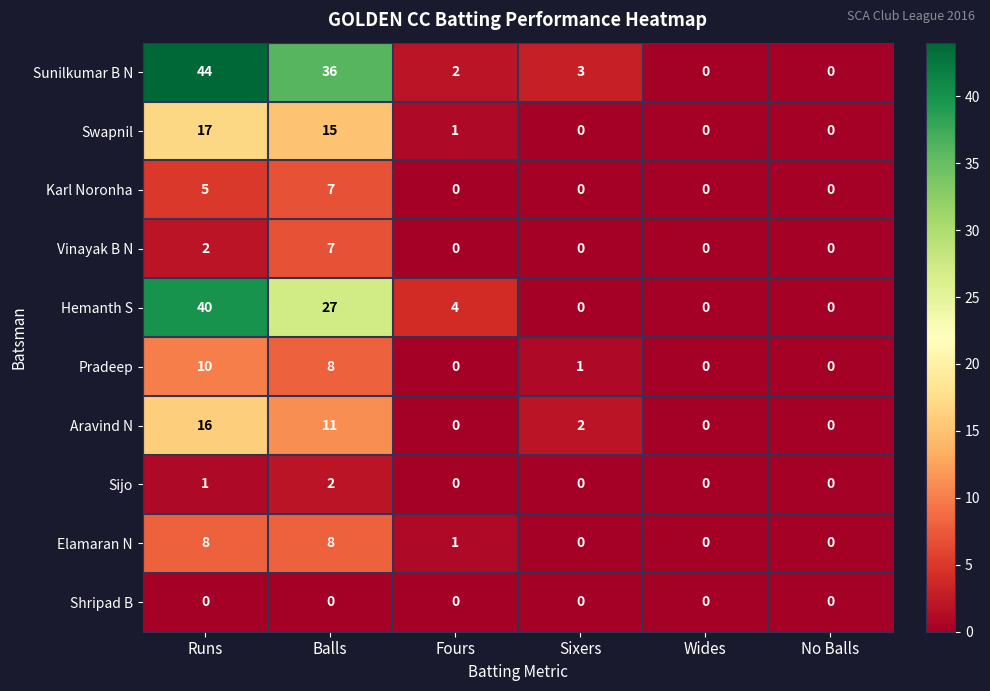

What is the difference between the highest and lowest values at Balls?

36